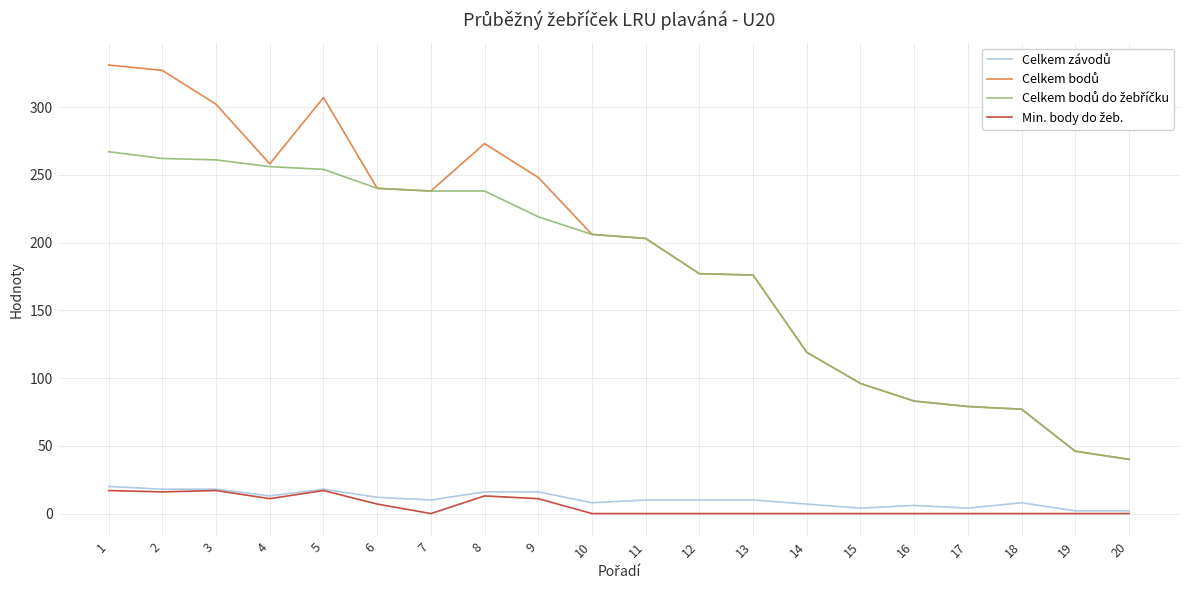

Rank the series by their maximum value, from lowest to highest.

Min. body do žeb., Celkem závodů, Celkem bodů do žebříčku, Celkem bodů